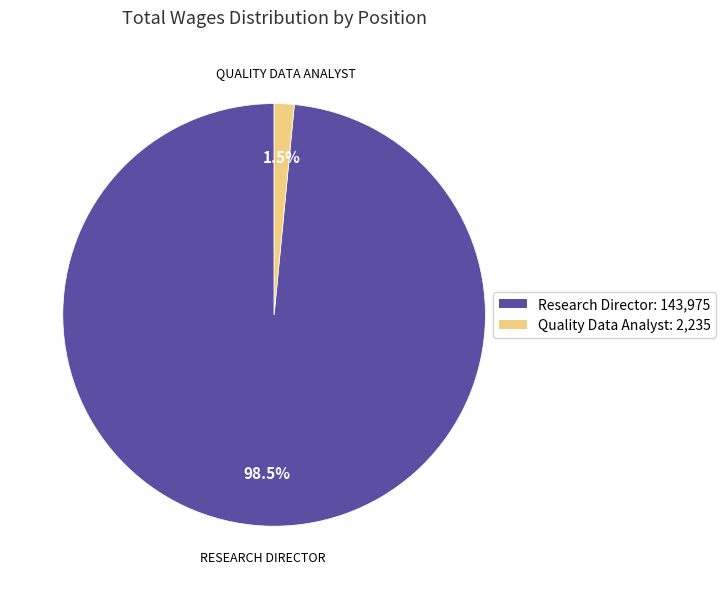

To the nearest percent, what is the difference between the Quality Data Analyst and Research Director slice percentages?

97%